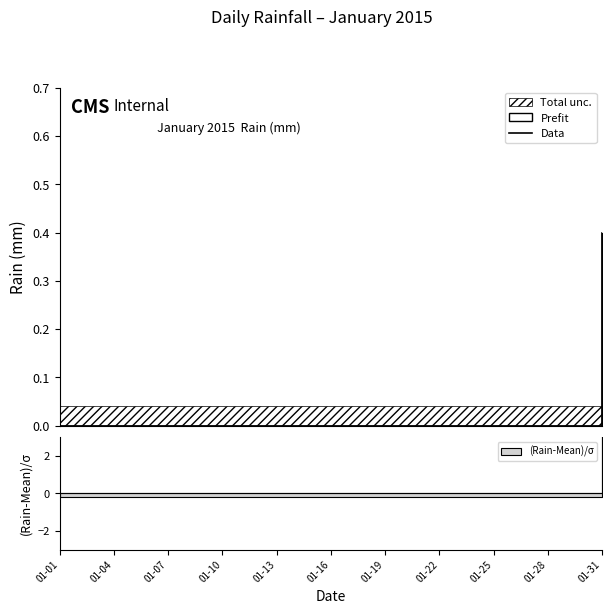

How many values are between 0 and 1?

31